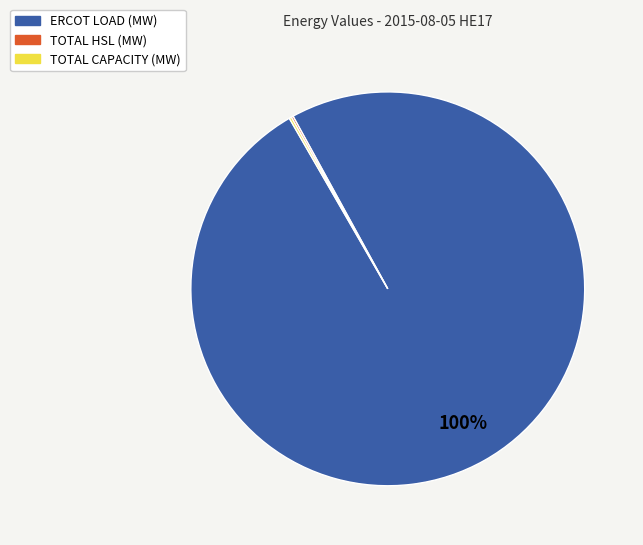

The ERCOT LOAD (MW) slice represents 100% of the pie. True or false?

True